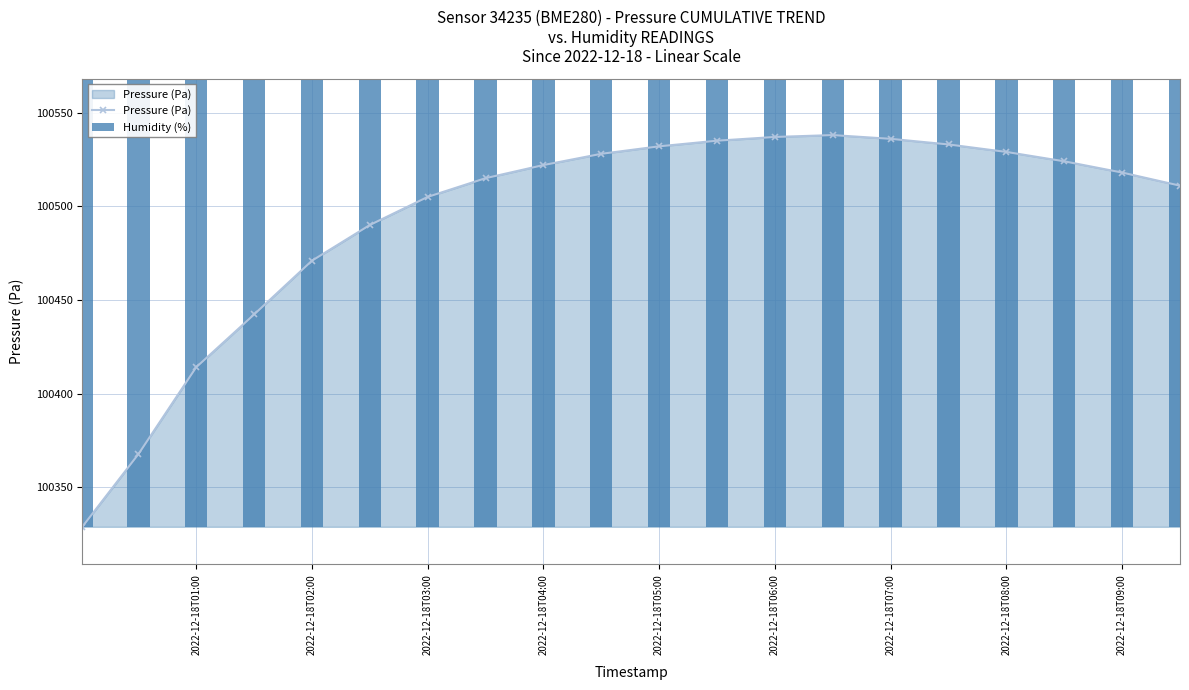

The Pressure (Pa) series shows 42116.3 at 2022-12-18T05:00. True or false?

False